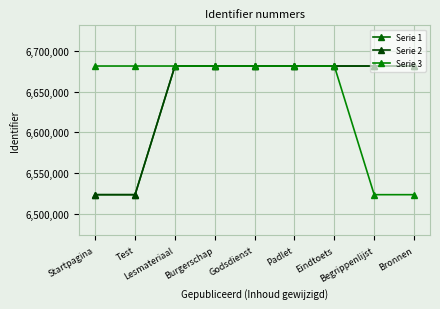

What is the average value of the Serie 3 series?

6646271